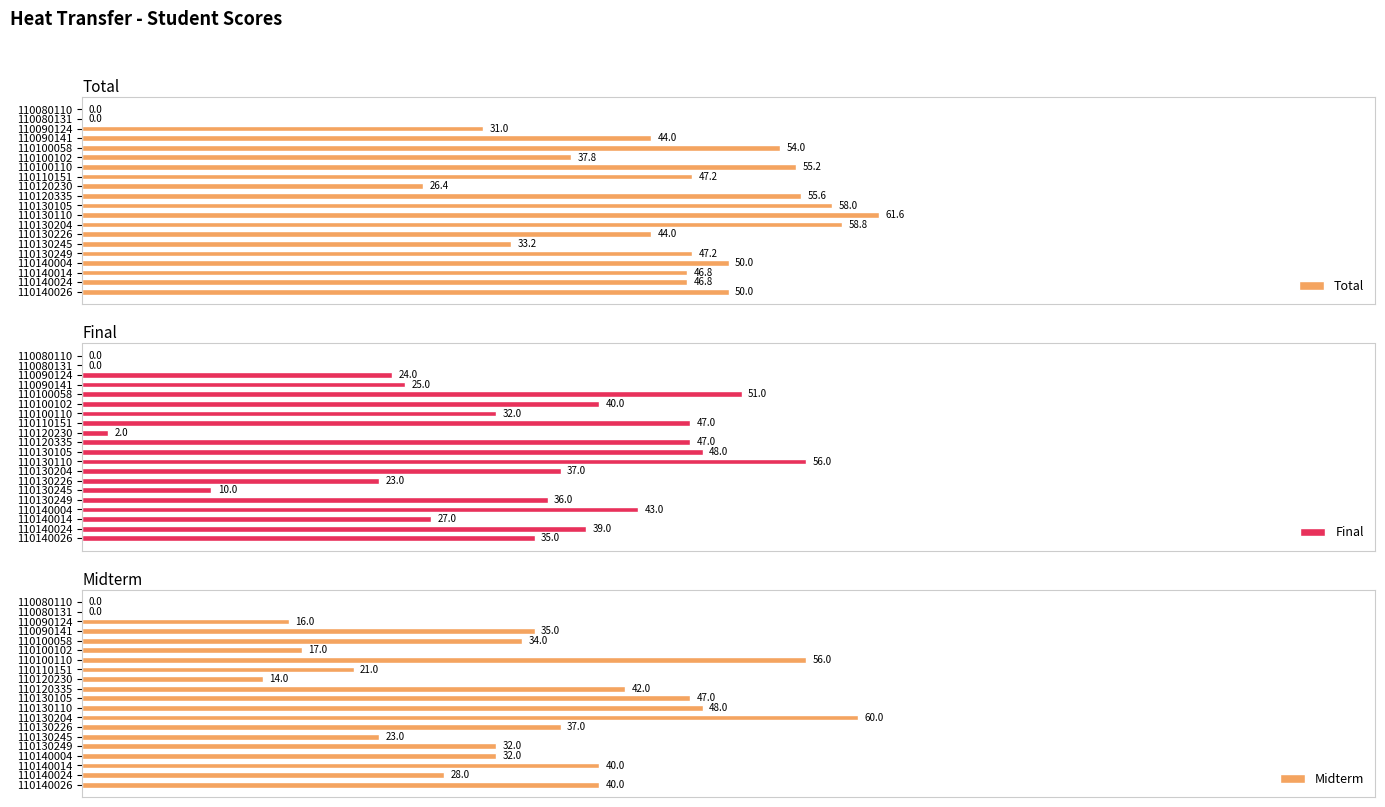

List the series in order of their peak value, highest first.

Total, Midterm, Final